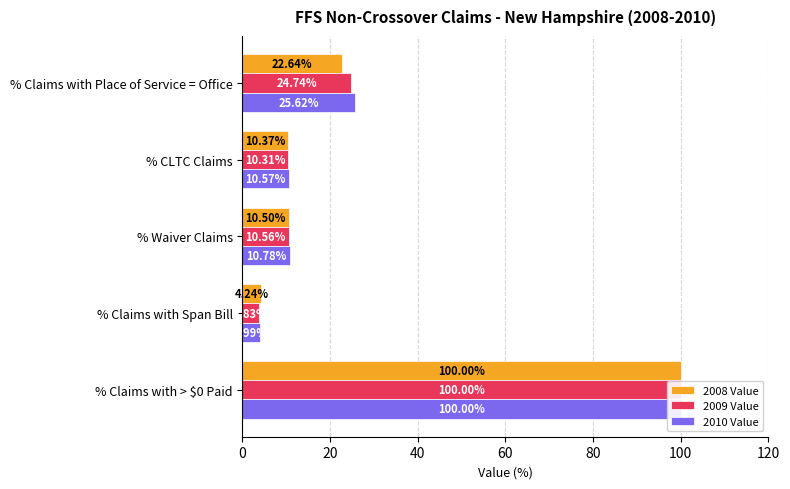

What is the highest value of the 2008 Value series?

100.0